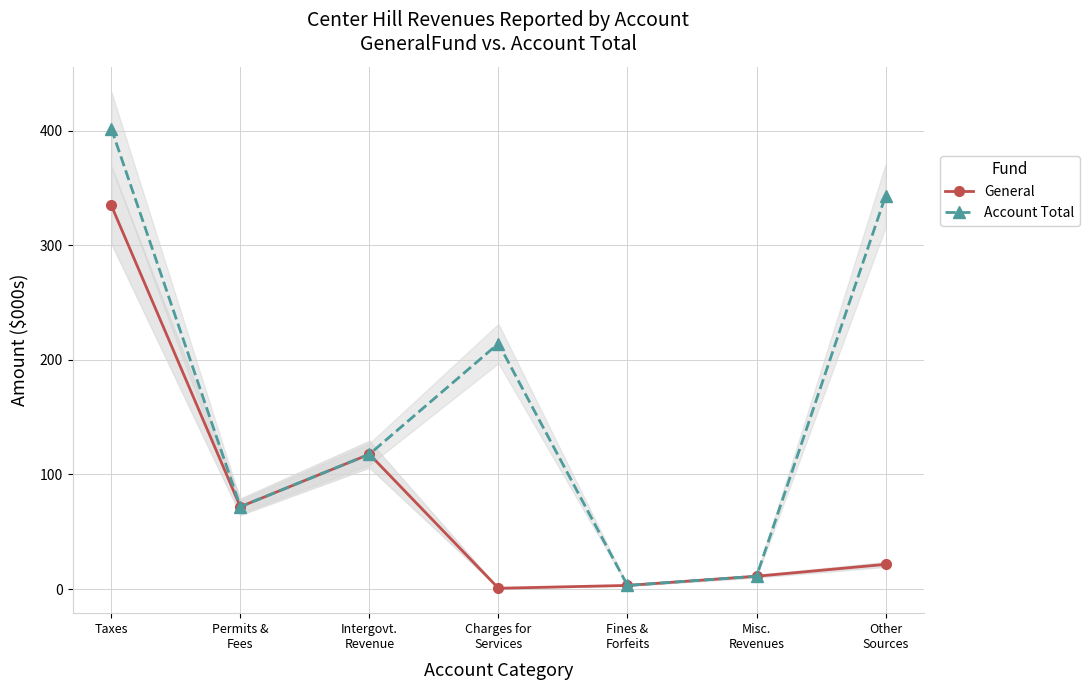

Which series has the largest total across all categories?

Account Total